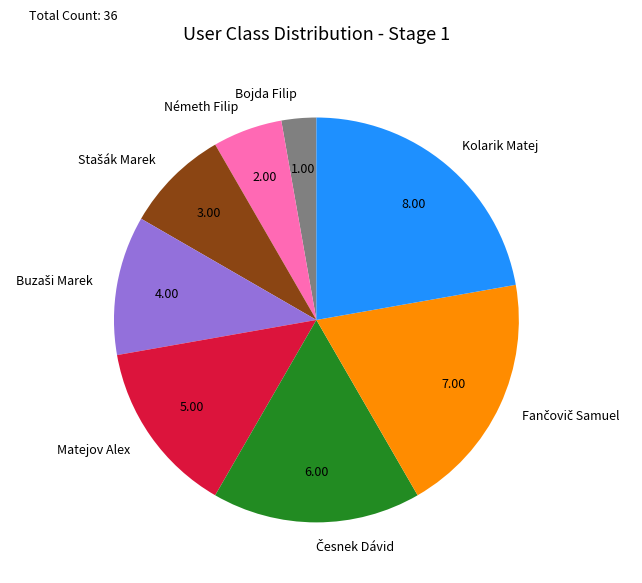

Which category has the smallest portion of the pie?

Bojda Filip